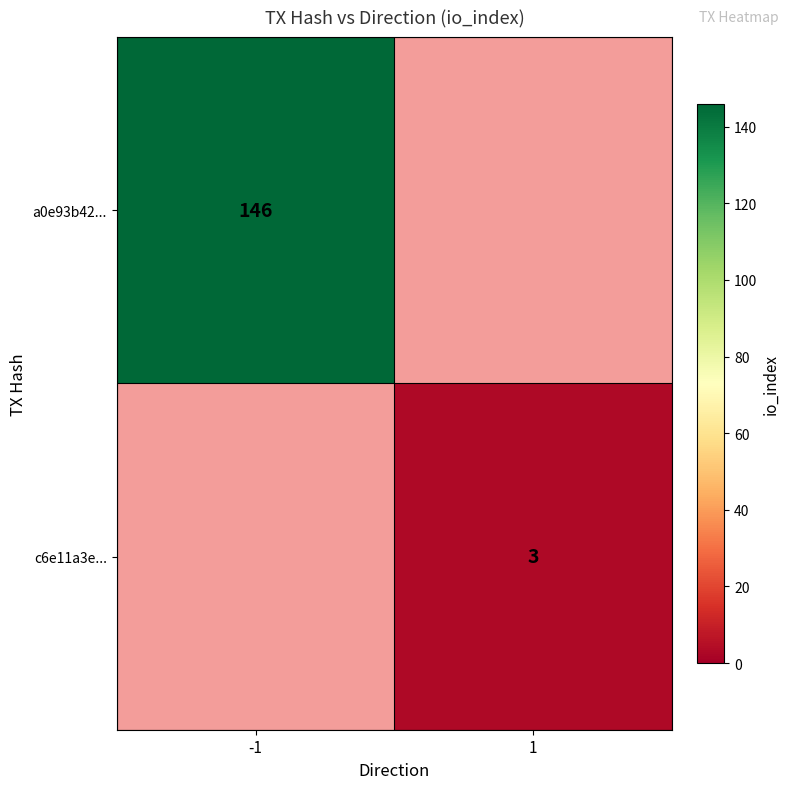

The a0e93b42... series shows 146 at -1. True or false?

True